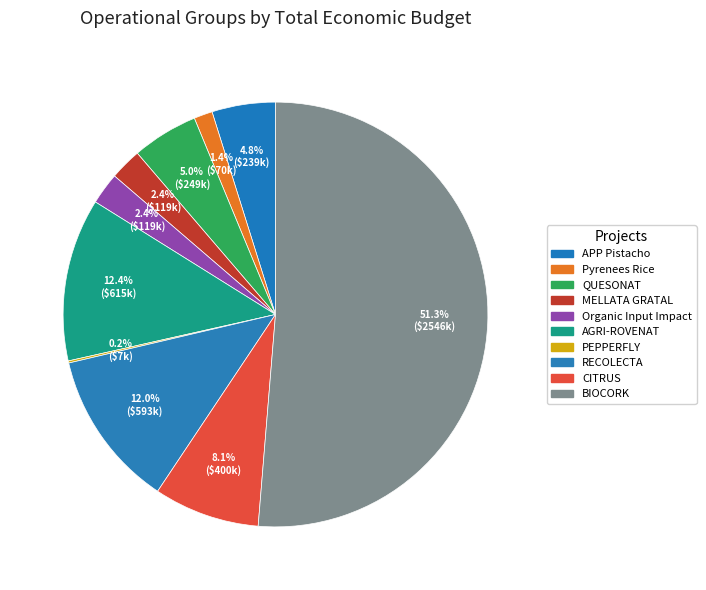

Does any single category account for the majority?

Yes